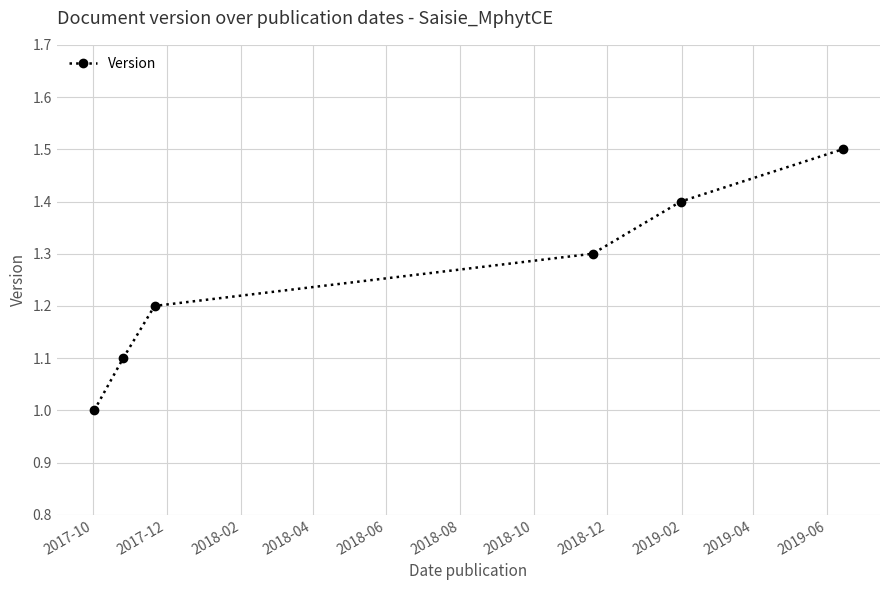

What is the difference between the second highest and minimum values?

0.4